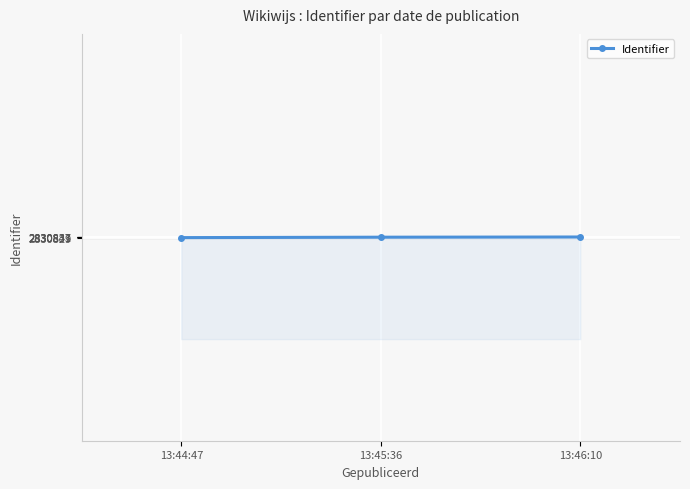

What is the greatest value displayed?

2830841